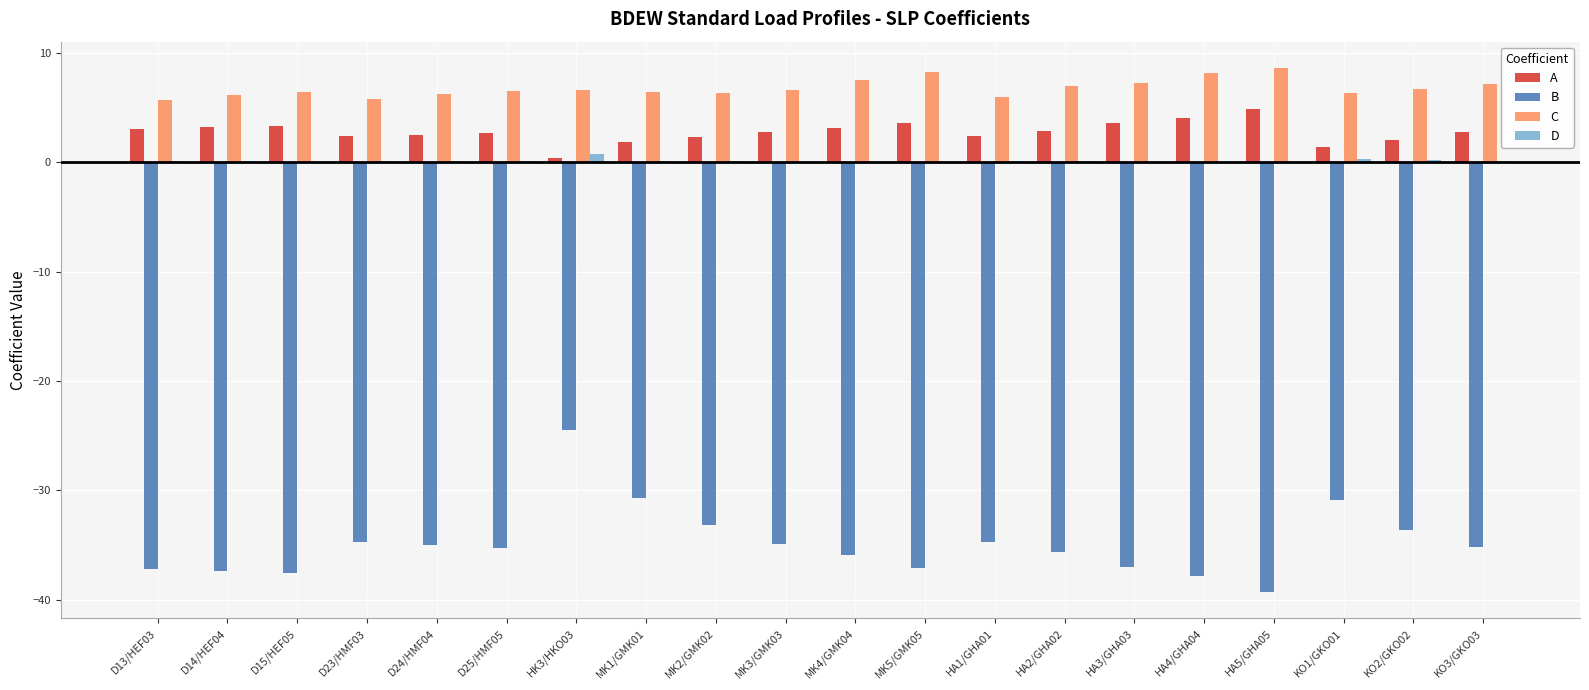

How many categories are shown in the chart?

20